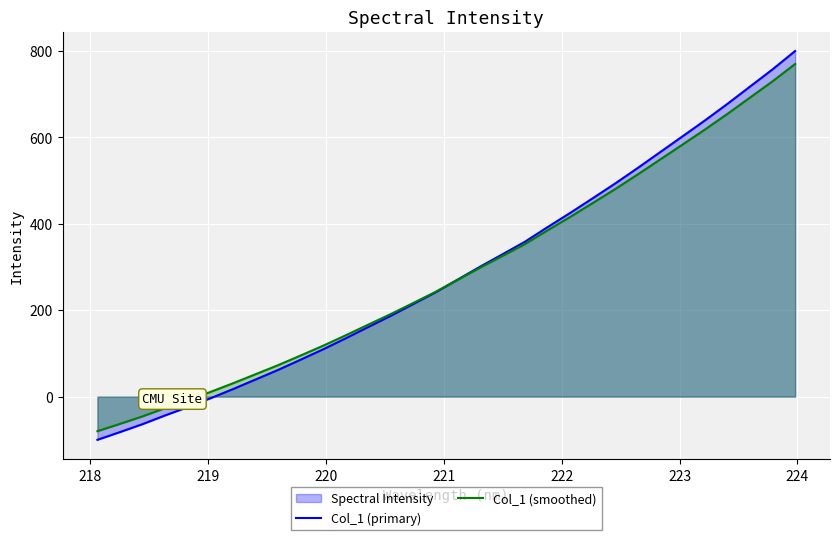

What is the lowest value of the Col_1 (primary) series?

-100.0